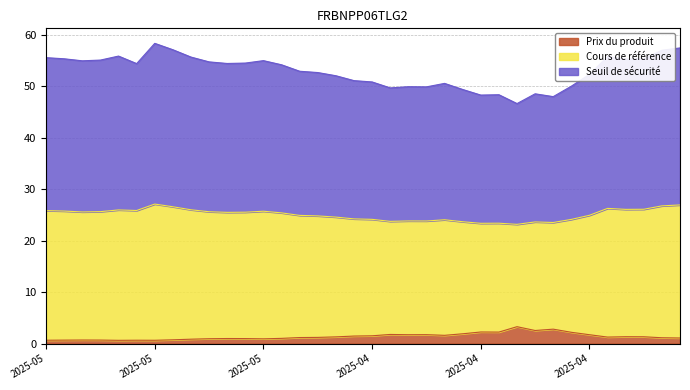

Does the chart have visible grid lines?

Yes